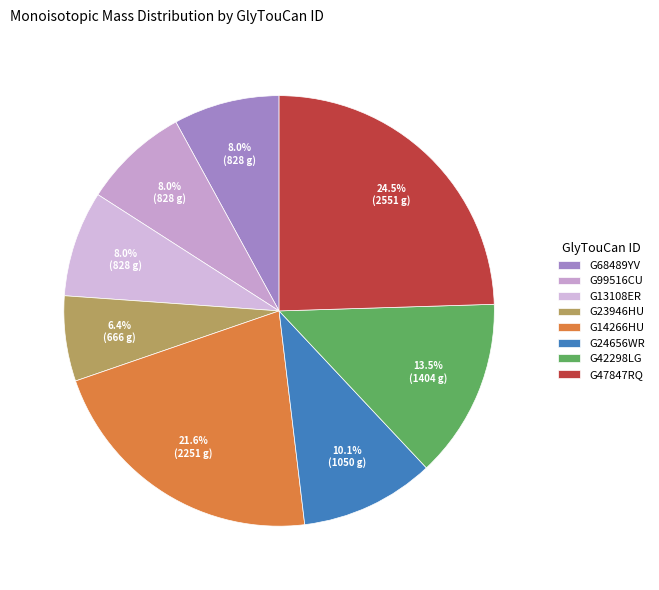

What is the smallest slice in the pie chart?

G23946HU